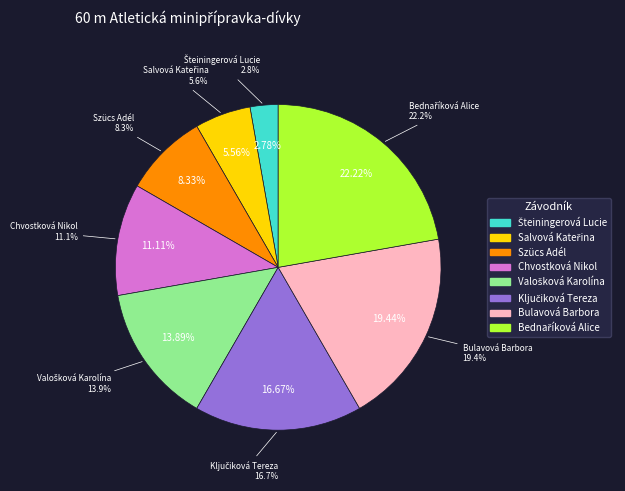

True or false: Ključiková Tereza accounts for 28% of the total.

False